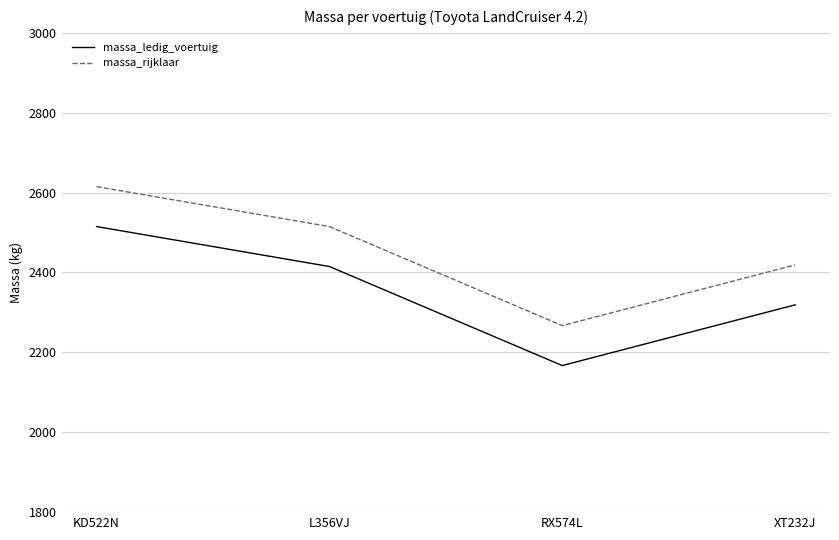

What is the smallest value displayed?

2167